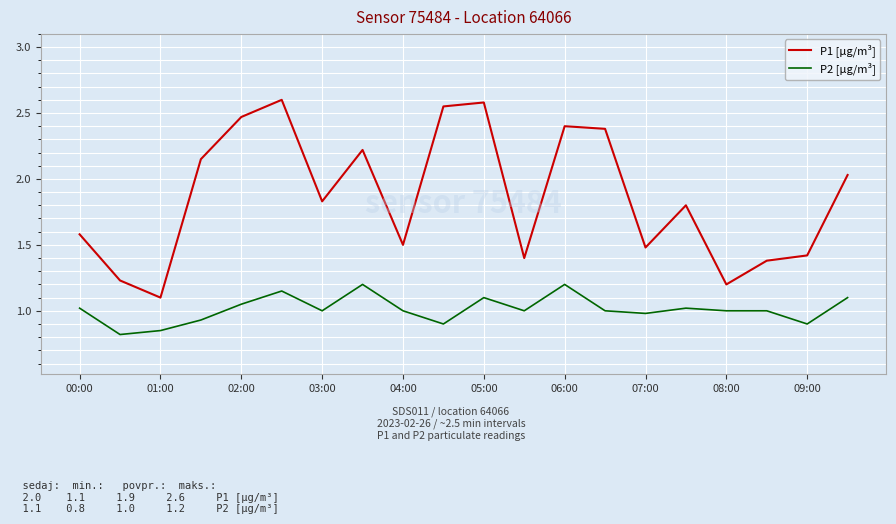

Rank the series by their average value, from lowest to highest.

P2 [µg/m³], P1 [µg/m³]